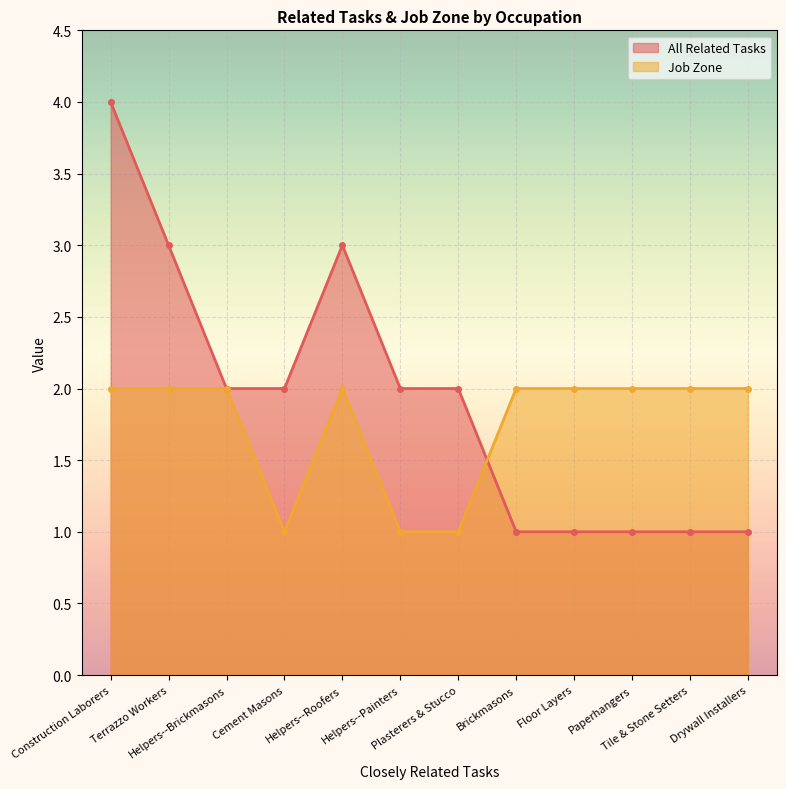

What is the label of the 8th point from the left?

Brickmasons